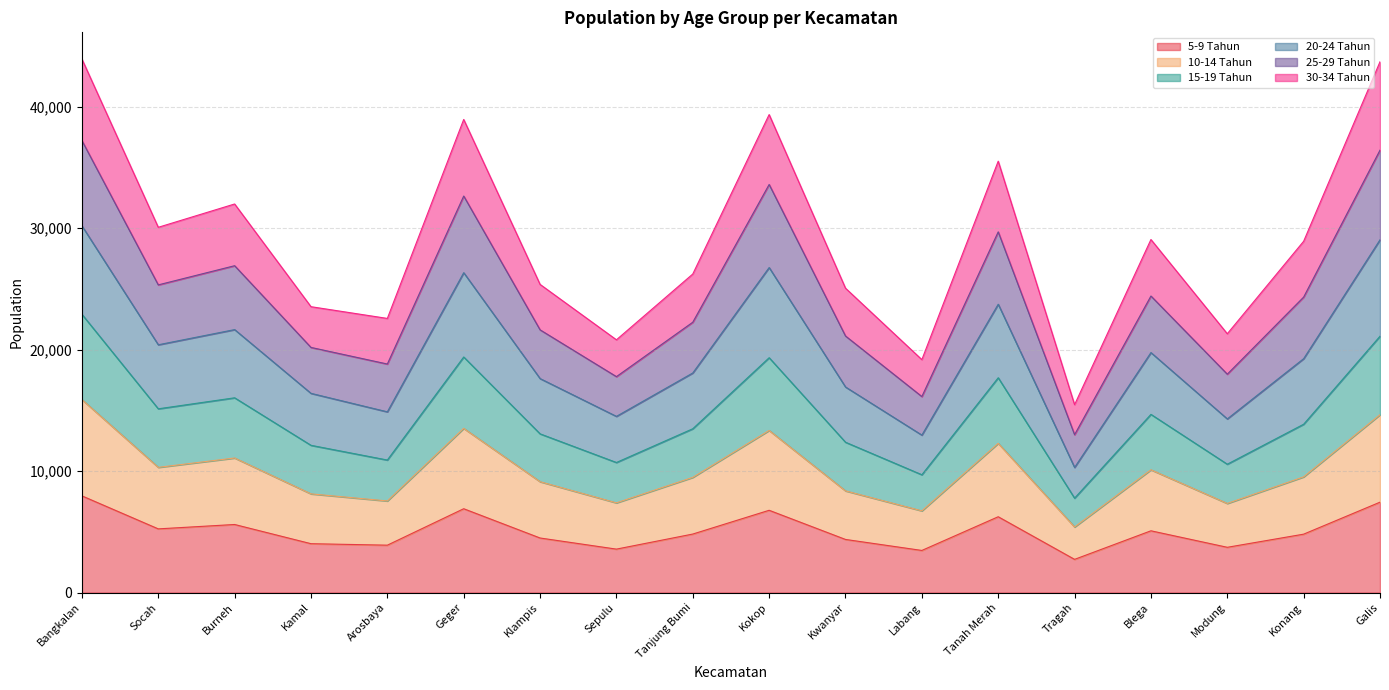

What is the difference between the highest and lowest values at Kamal?

19515